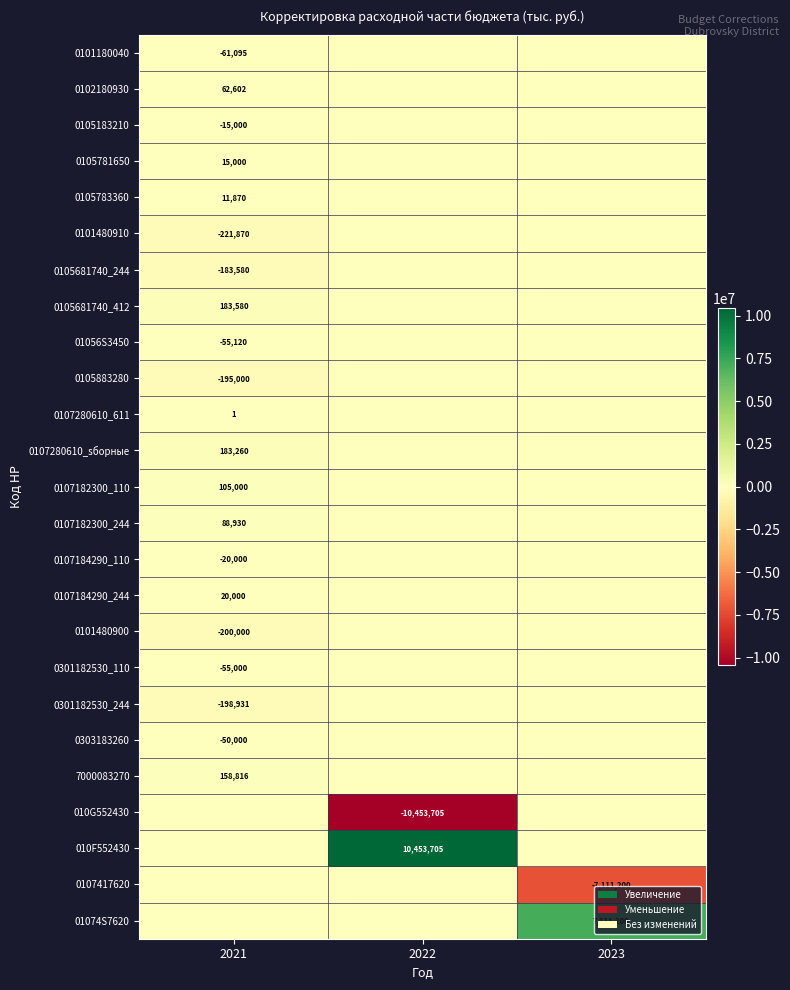

Is it true that 0101480910 equals -221870 at 2021?

True